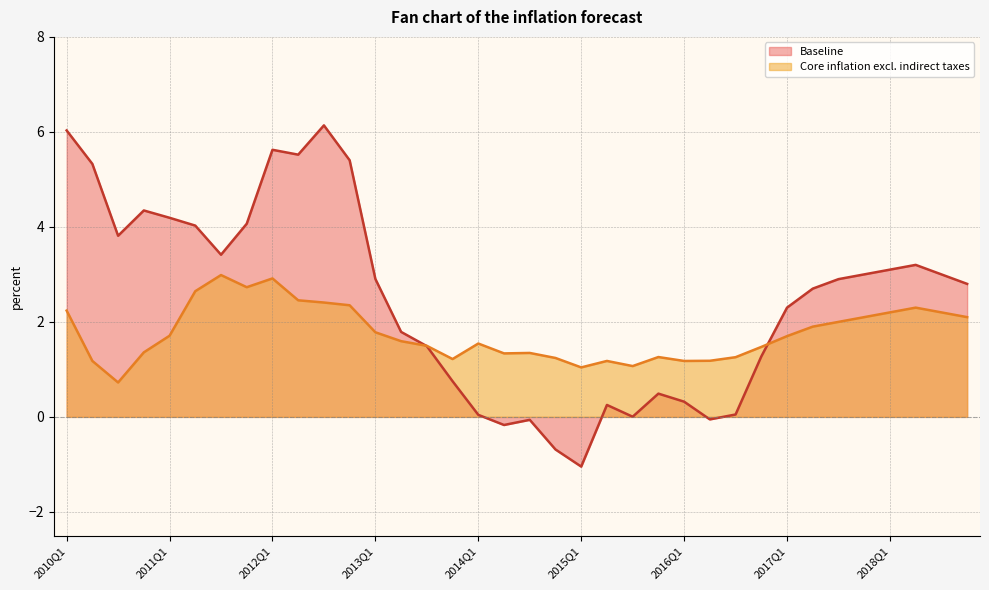

How many intersections are there between Core inflation excl. indirect taxes and Baseline?

2